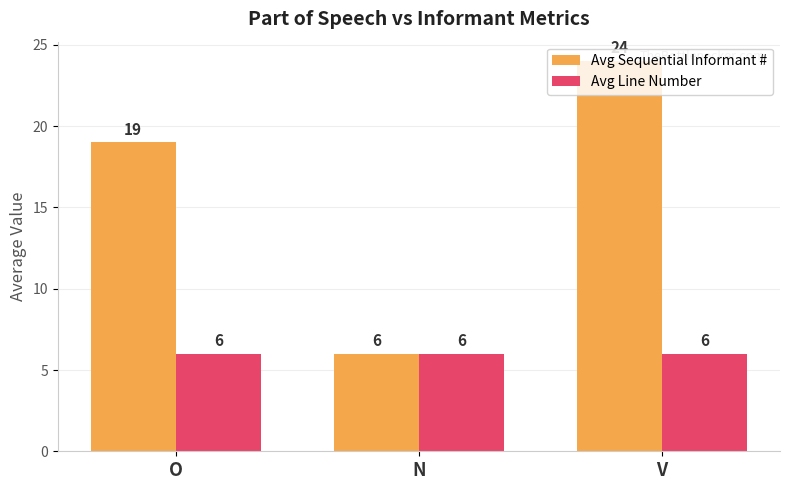

What is the sum of the Avg Sequential Informant # values at V and N?

30